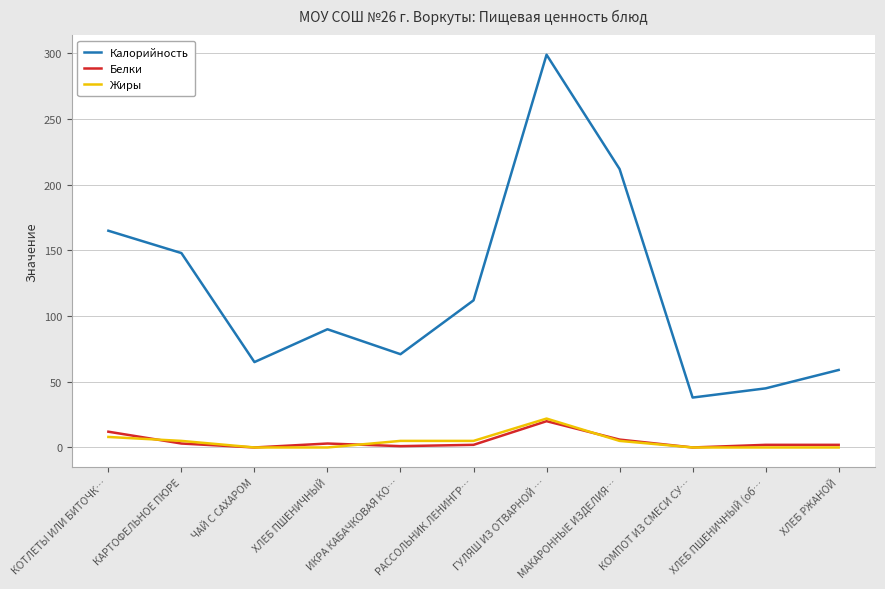

What is the difference between the maximum and minimum values in the Жиры series?

22